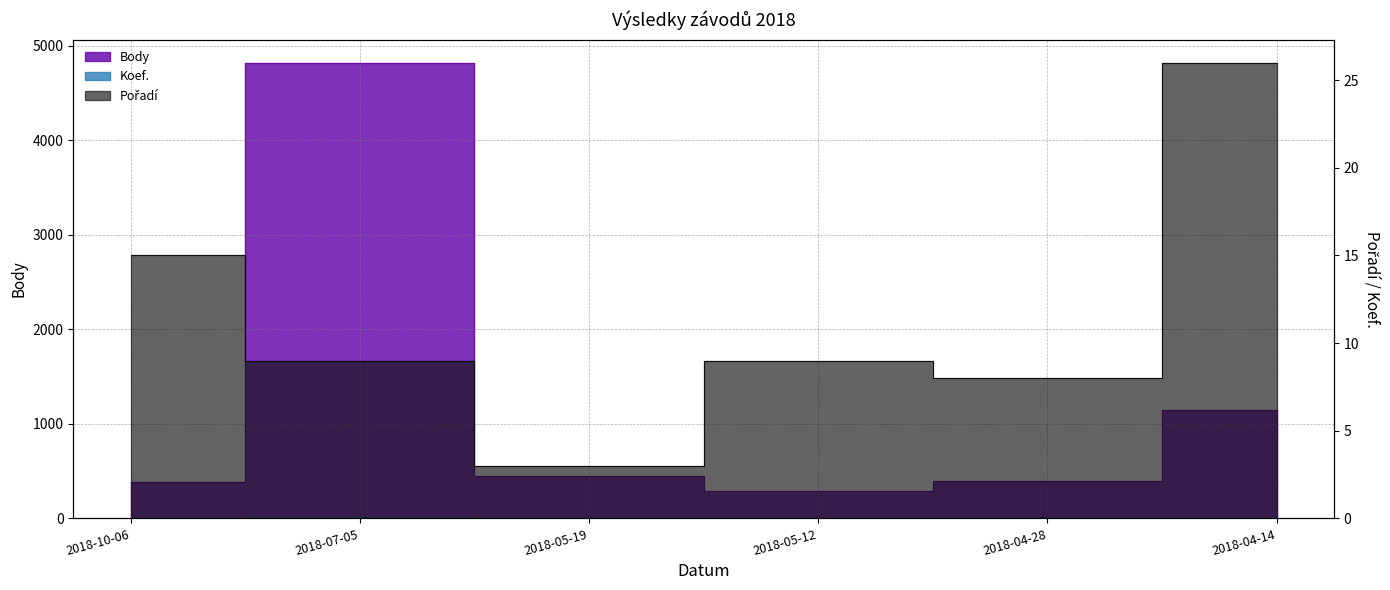

What position from the right is 2018-04-14?

1